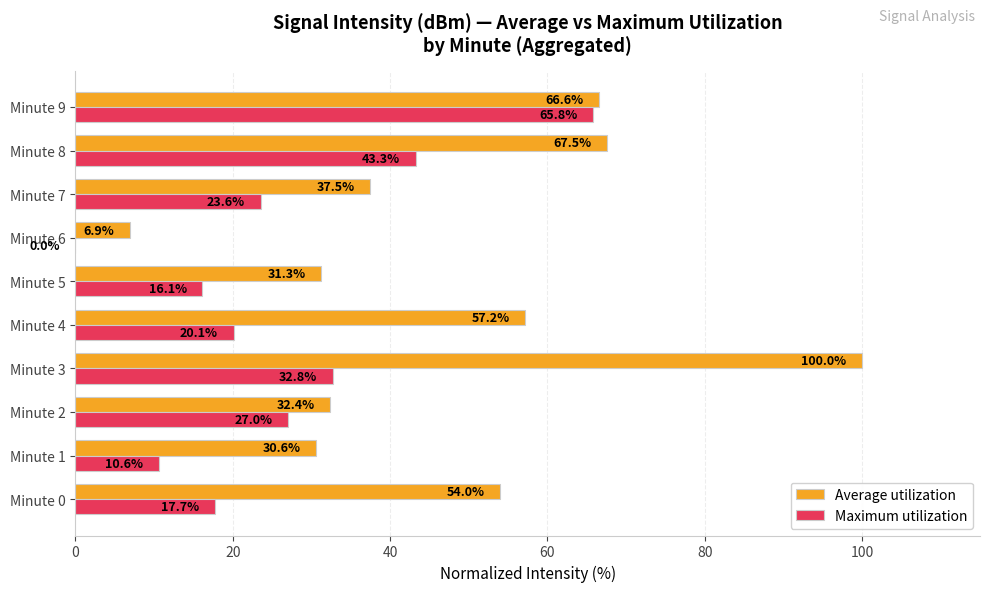

What is the sum of all Maximum utilization values?

257.0